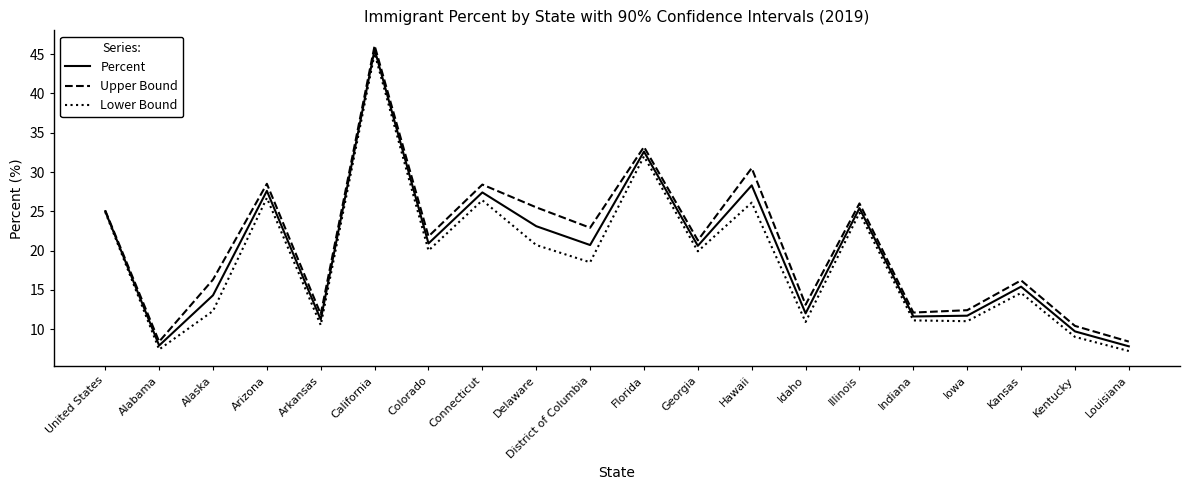

List the series in order of their overall mean, lowest first.

Lower Bound, Percent, Upper Bound